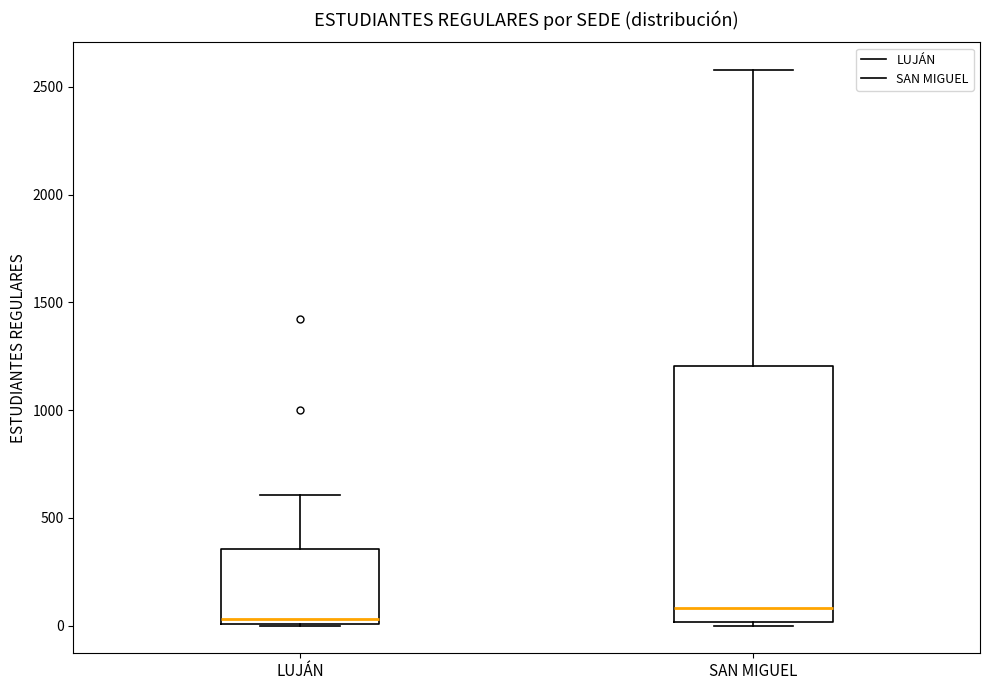

Reading left to right, read every box against the y-axis: the position of its median line, the range the box covers, and the ends of its whiskers. The values are not printed on the chart, so give them approximately, as read against the axis.

LUJÁN: median 50, box 0 to 350, whiskers 0 to 600
SAN MIGUEL: median 100, box 0 to 1200, whiskers 0 (just below the box's lower edge) to 2600